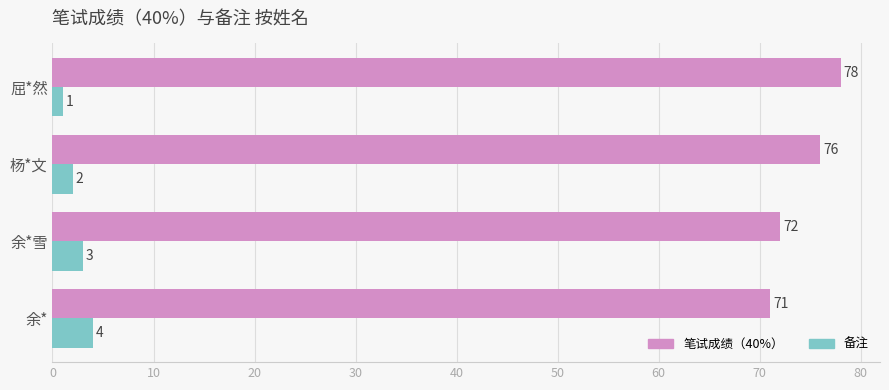

Which category has the highest value in the 备注 series?

余*